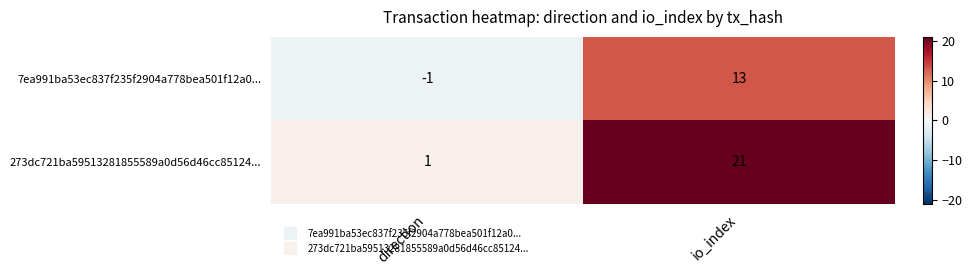

What is the spread (max minus min) of values at direction?

2